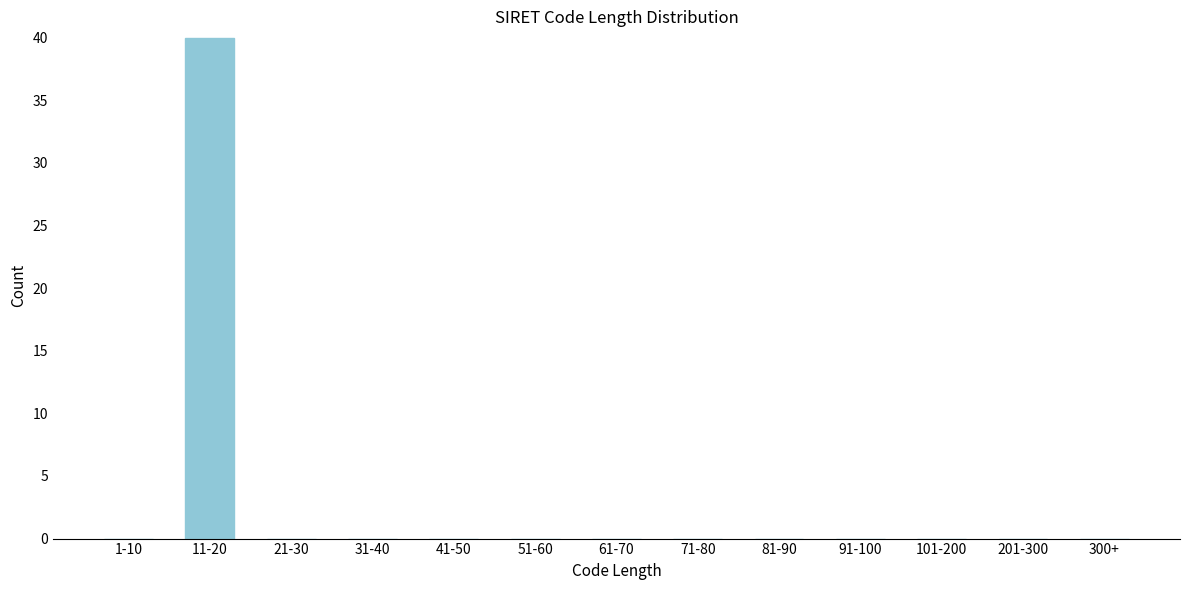

Reading left to right, list all the values displayed in this chart.

1-10=0	11-20=40	21-30=0	31-40=0	41-50=0	51-60=0	61-70=0	71-80=0	81-90=0	91-100=0	101-200=0	201-300=0	300+=0